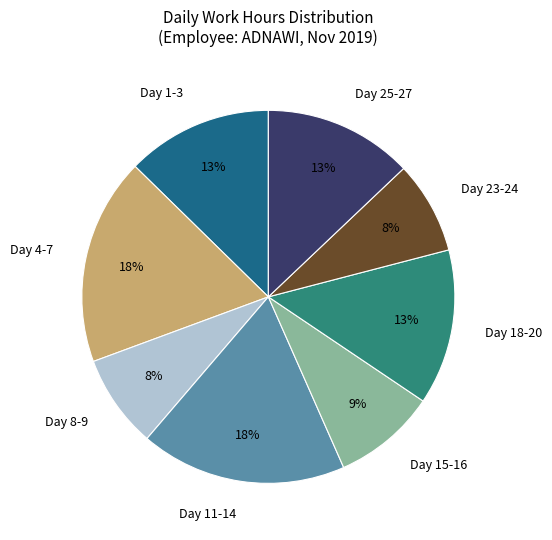

True or false: Day 18-20 accounts for 1% of the total.

False